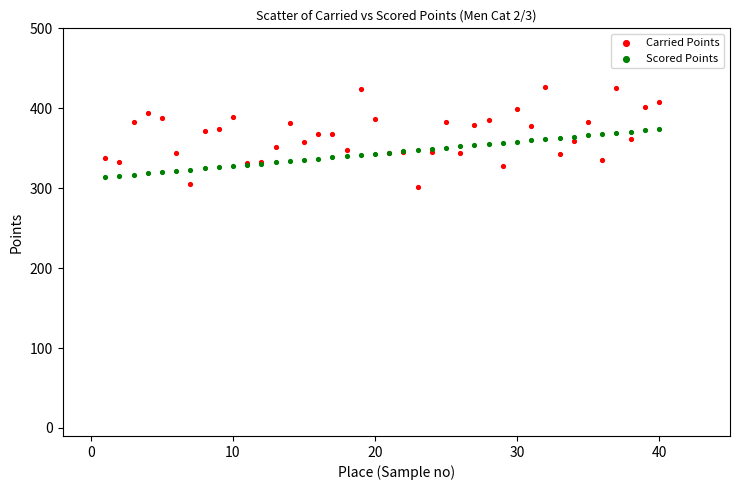

Which series contains the highest Y value?

Carried Points